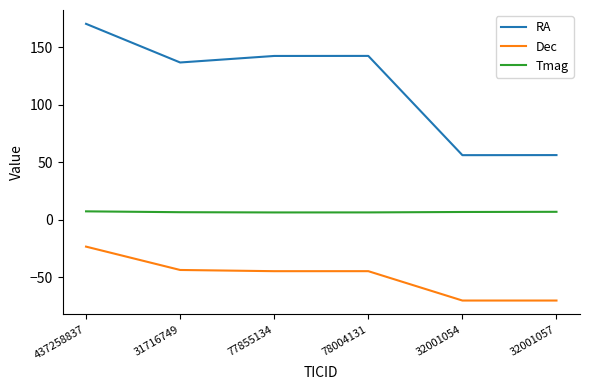

True or false: Tmag and Dec intersect in this chart.

False